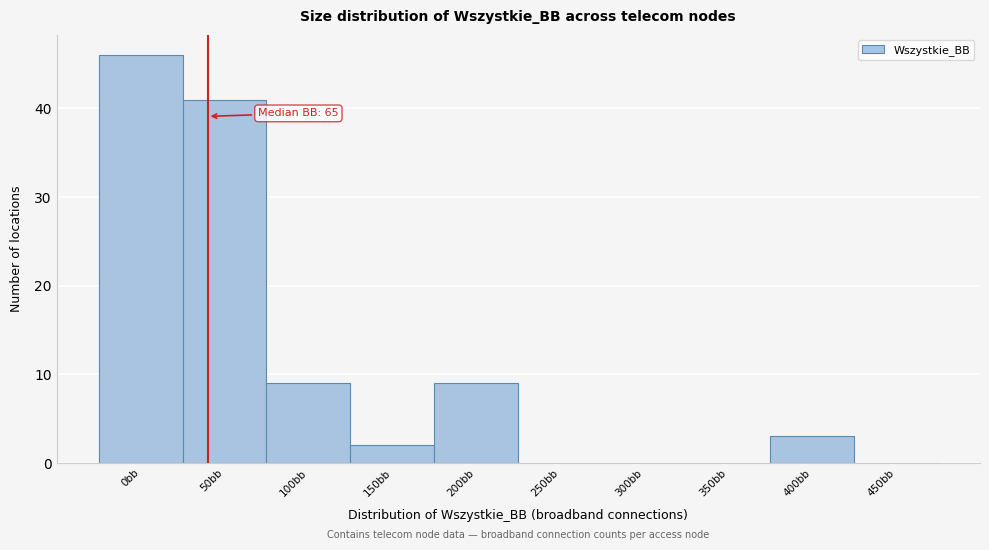

Reading left to right, transcribe all the data shown in this chart.

0bb=46	50bb=41	100bb=9	150bb=2	200bb=9	250bb=0	300bb=0	350bb=0	400bb=3	450bb=0